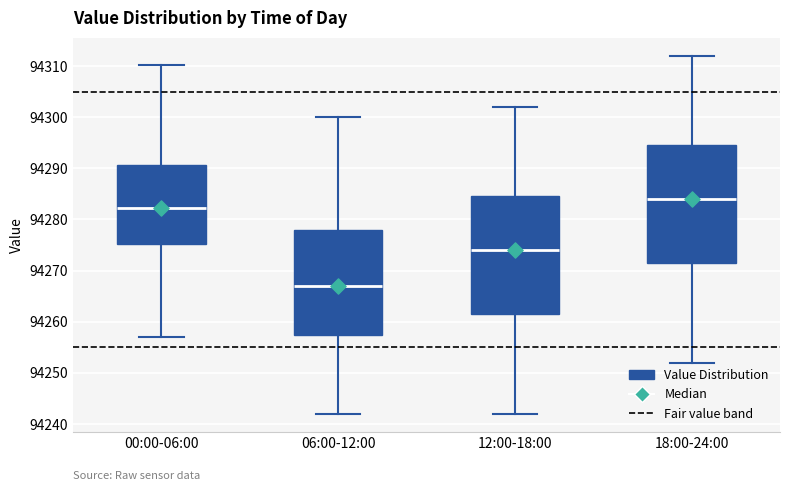

Which box's median line is the highest?

18:00-24:00